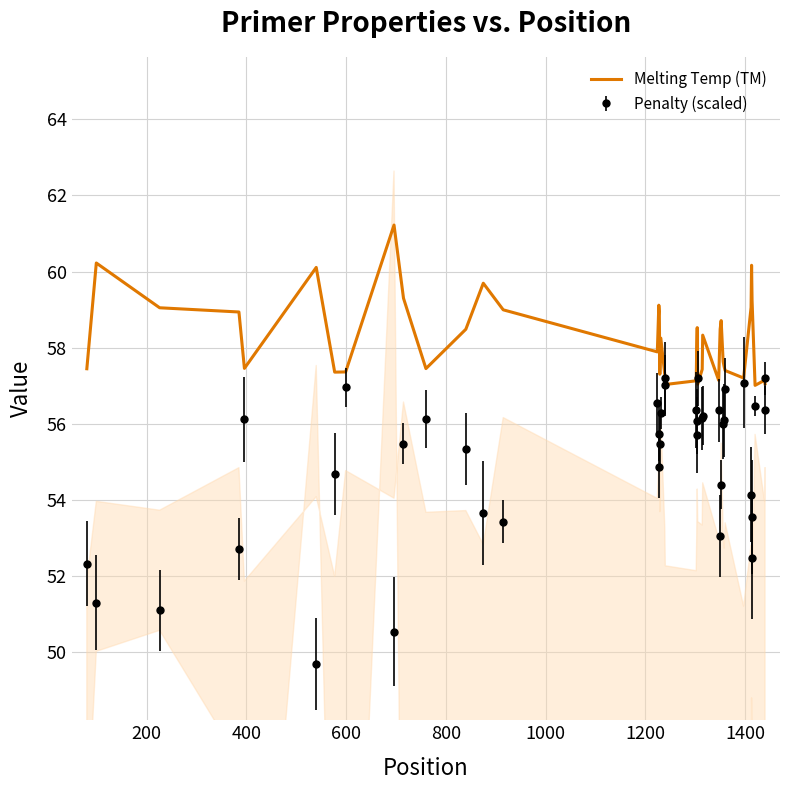

What is the maximum value for Melting Temp (TM)?

61.2